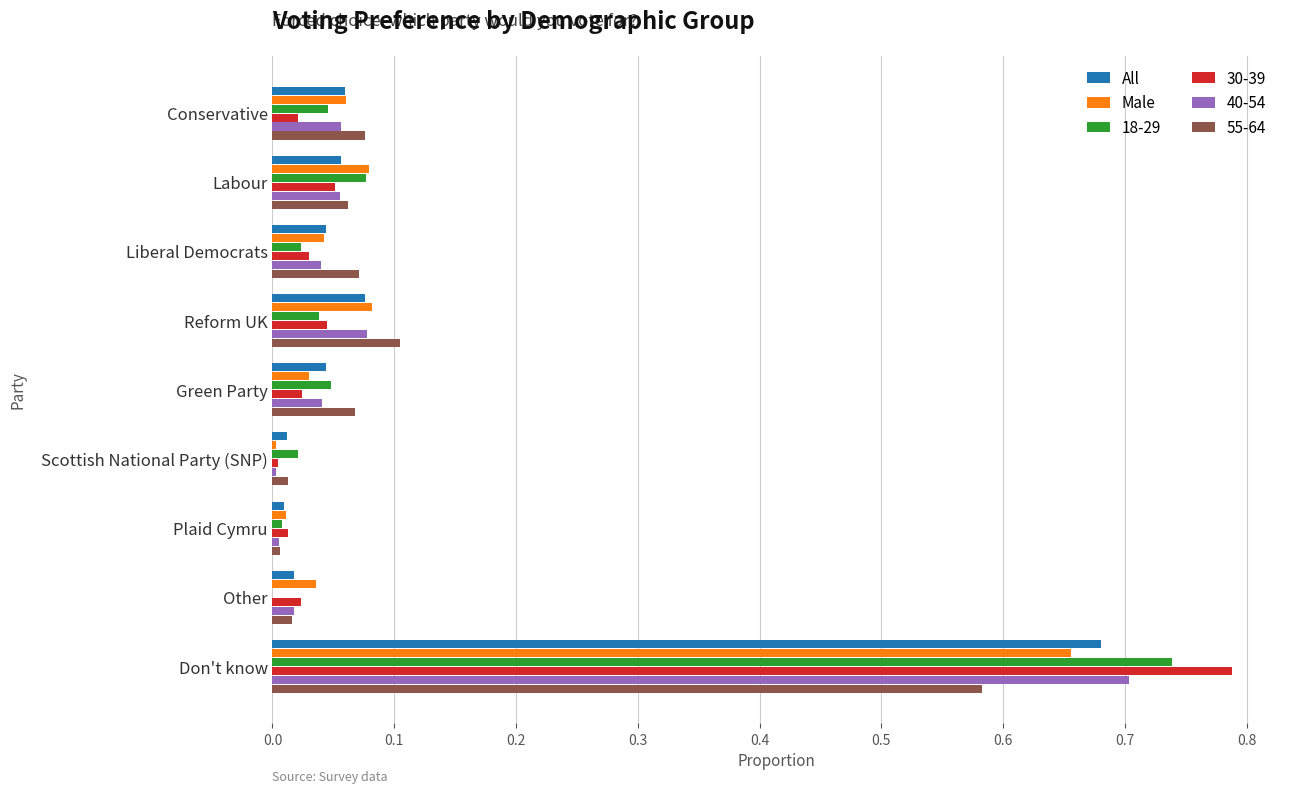

At which category does the chart reach its peak across all series?

Don't know